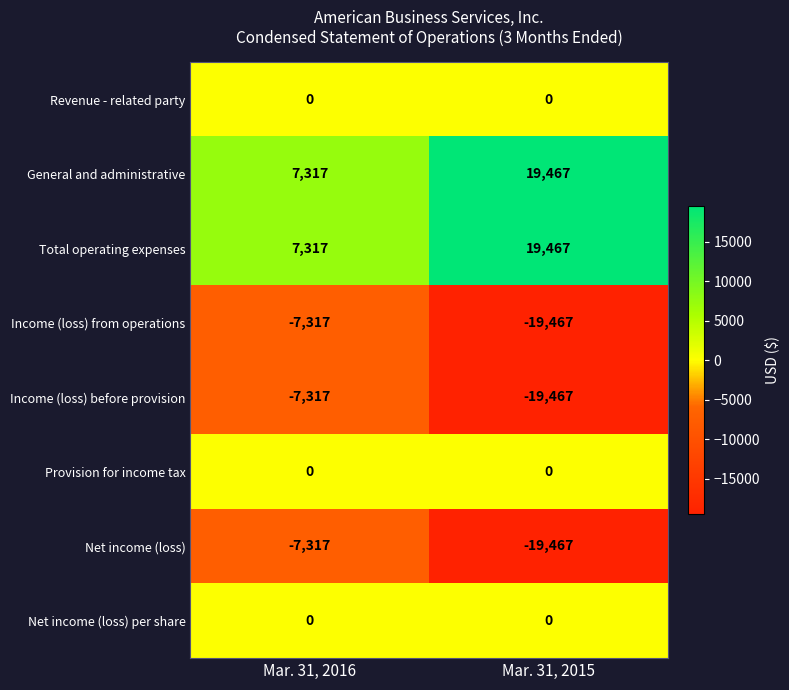

What is the spread (max minus min) of values at Mar. 31, 2016?

14634